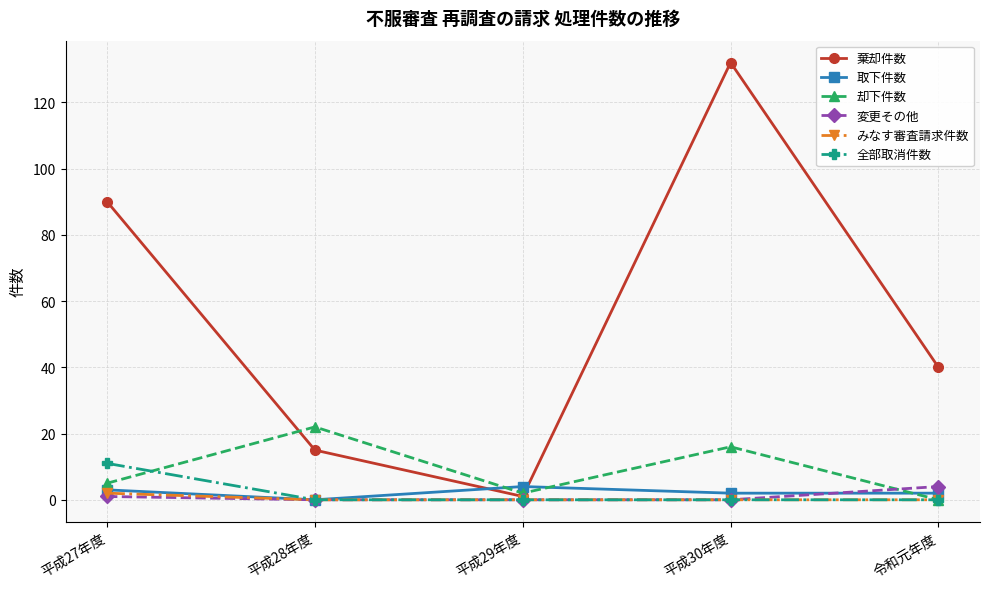

At which category is the sum across all series the highest?

平成30年度